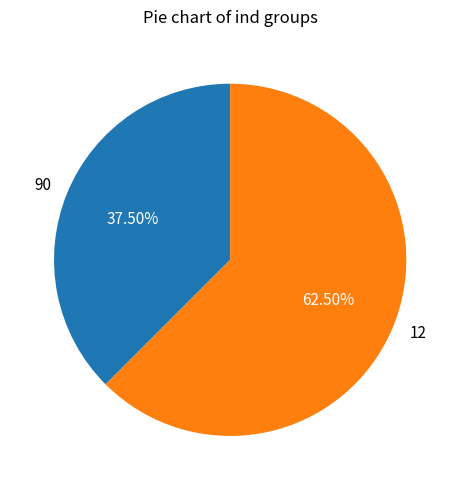

What is the ratio of the value at 12 to the value at 90?

1.7